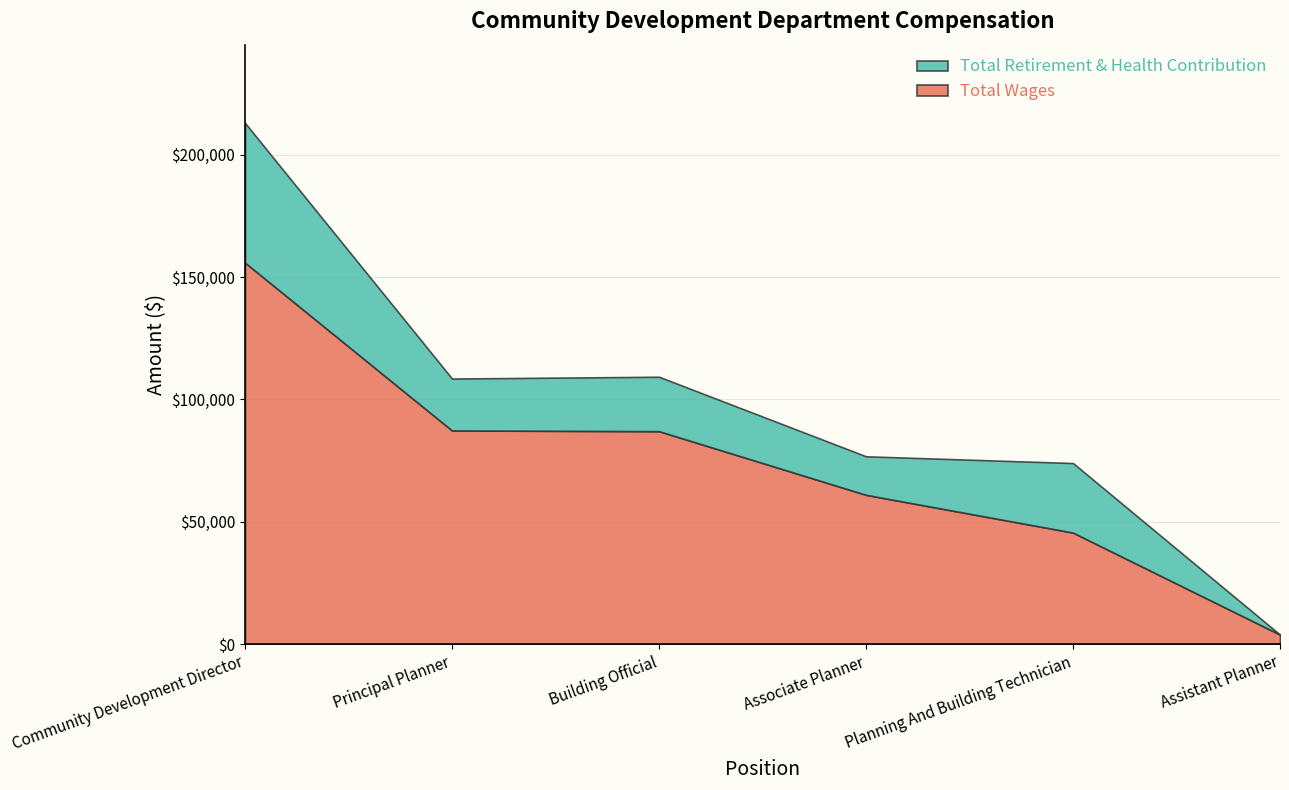

What is the value of the Total Wages point at the 2nd from the left?

87330